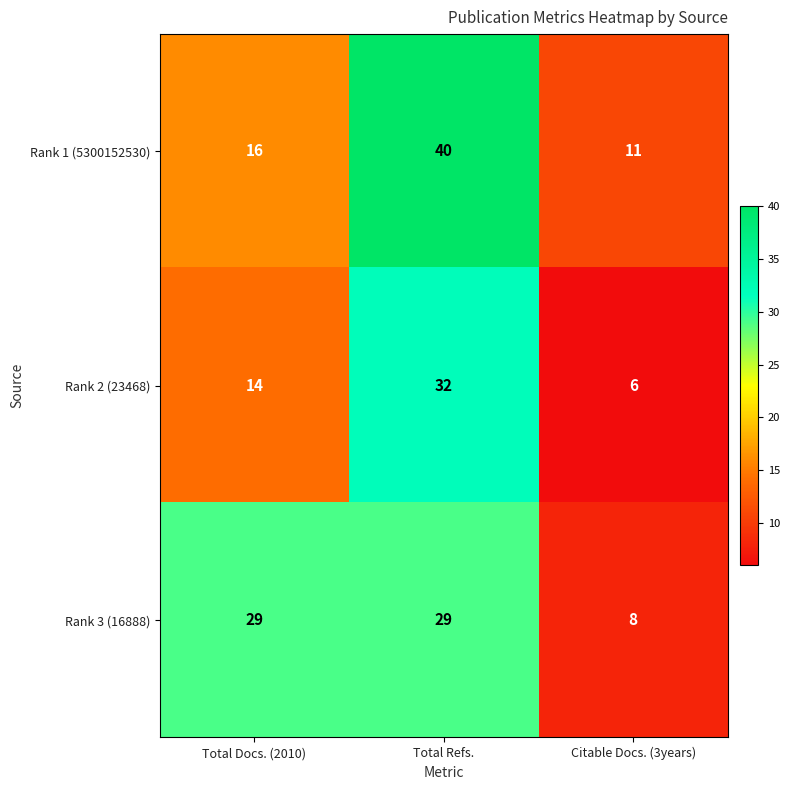

At how many categories does at least one series exceed 28?

2